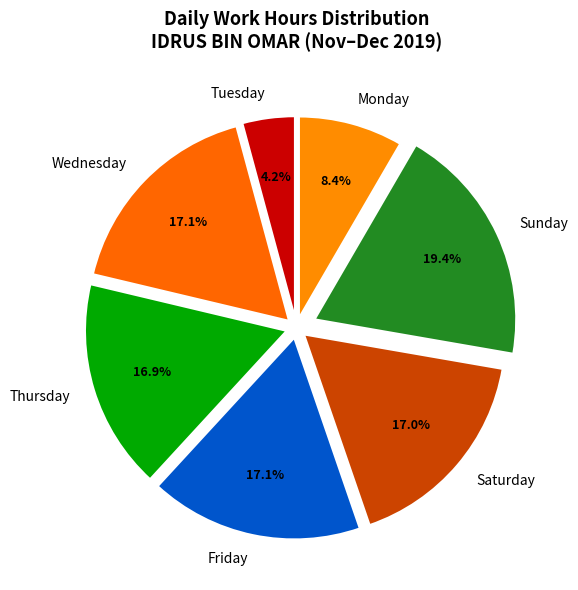

Is there a majority slice in this chart?

No